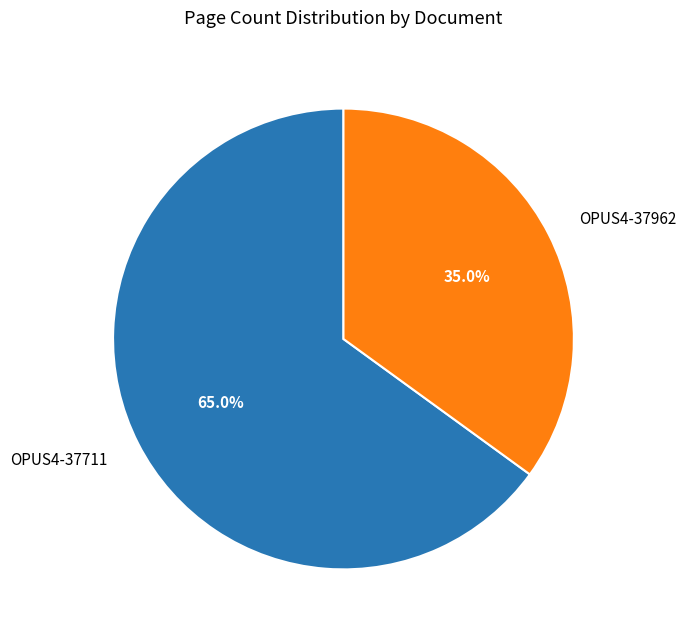

Is it true that OPUS4-37711 is 58% of the pie?

False